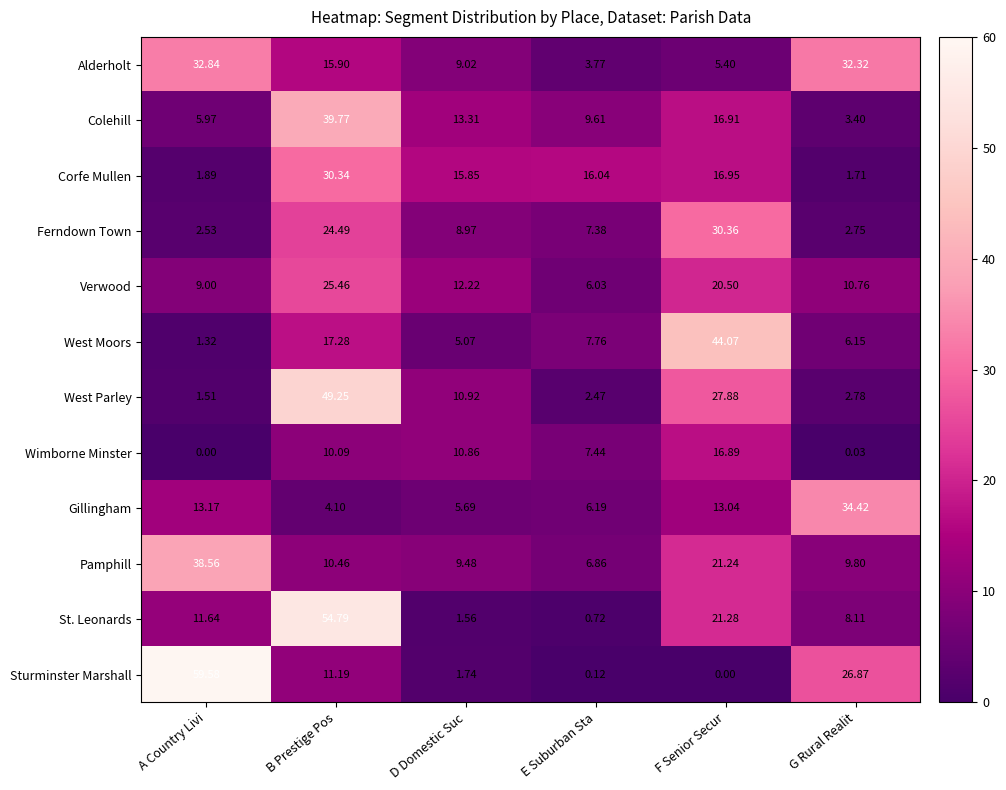

Which series has the largest total across all categories?

Sturminster Marshall